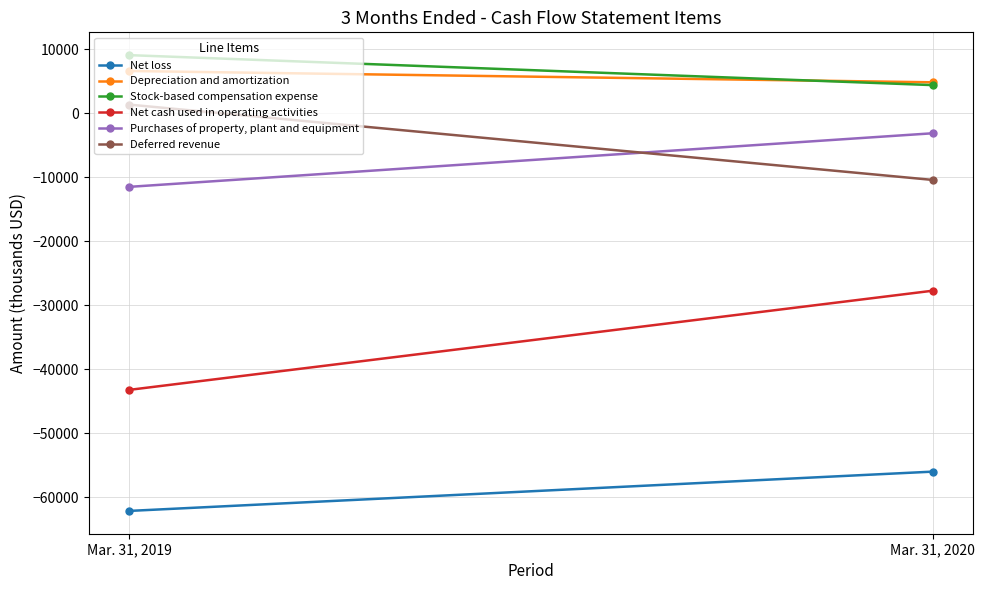

Is this an area chart (filled region under the line)?

No